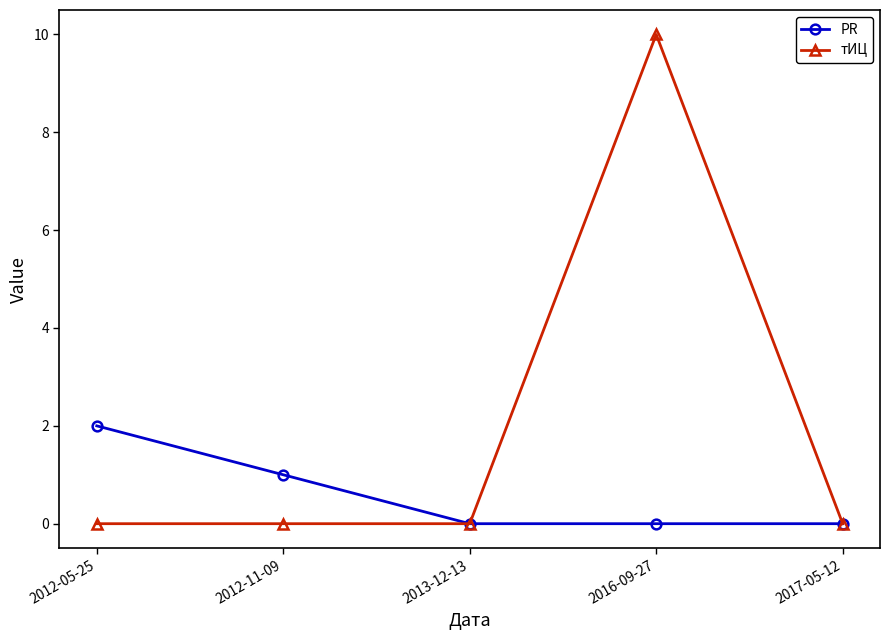

Which category has the highest value across all series?

2016-09-27